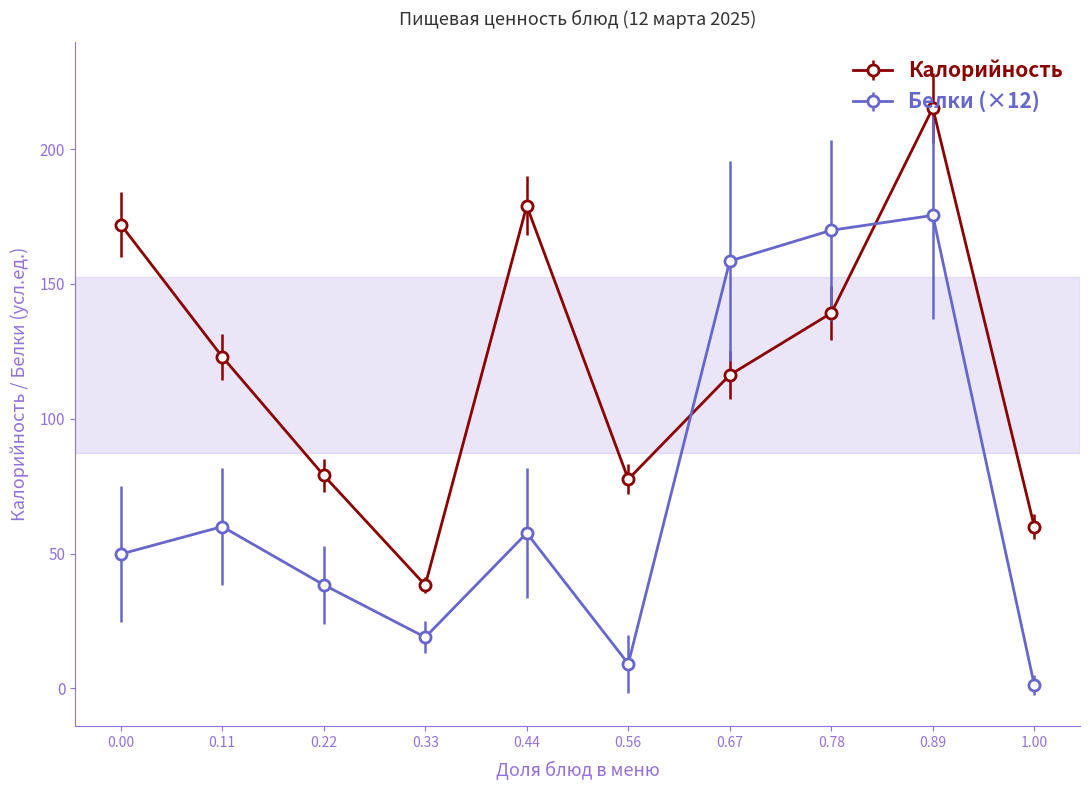

How many series are shown in this chart?

2